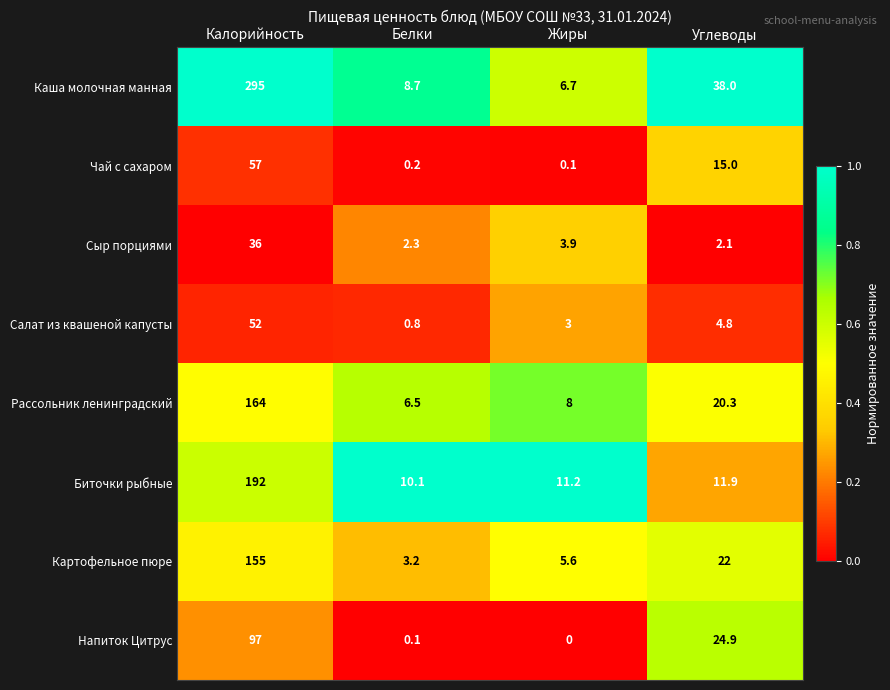

What is the difference between the highest and lowest values at Жиры?

11.2